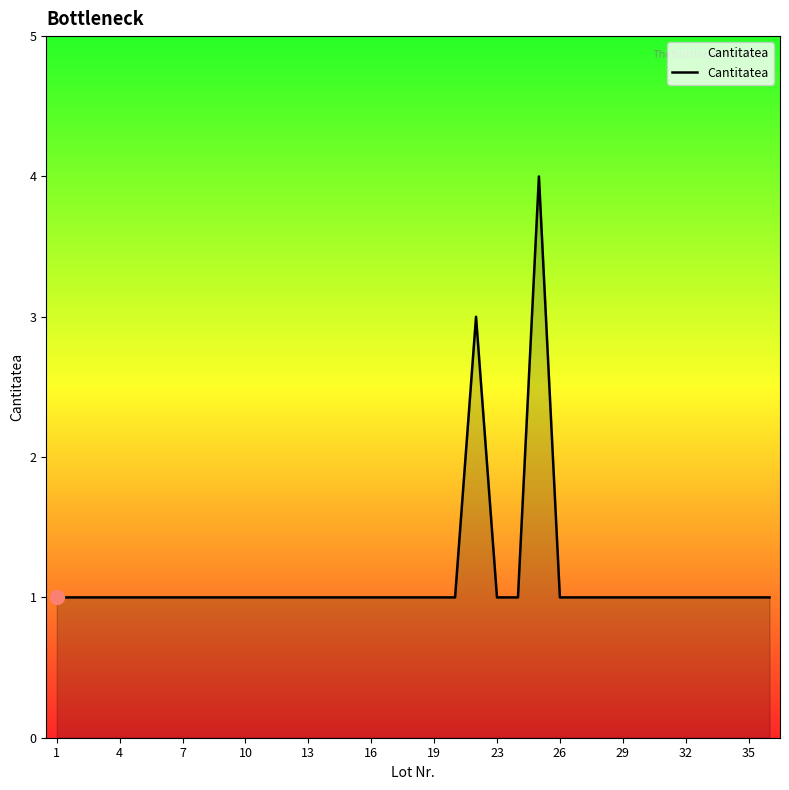

Count the values in the range 1 to 2.

33